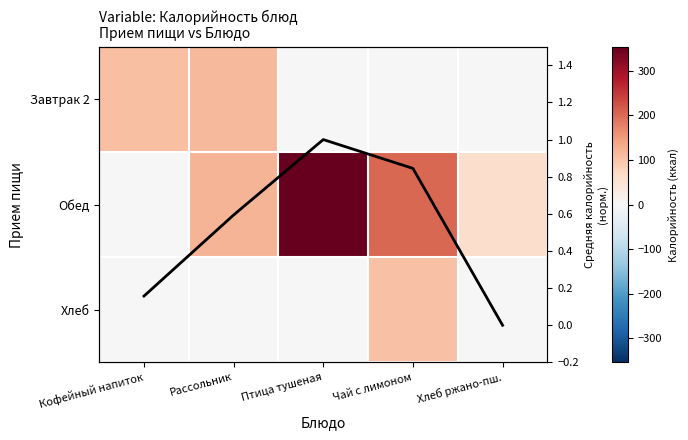

True or false: Завтрак 2 has a value of 0.0 at Птица тушеная.

True